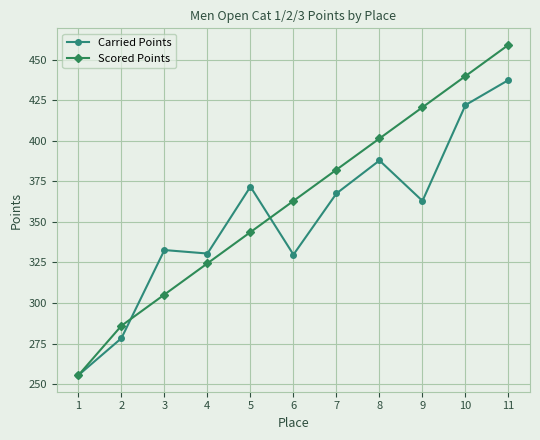

At which label is Scored Points closest to 357?

6